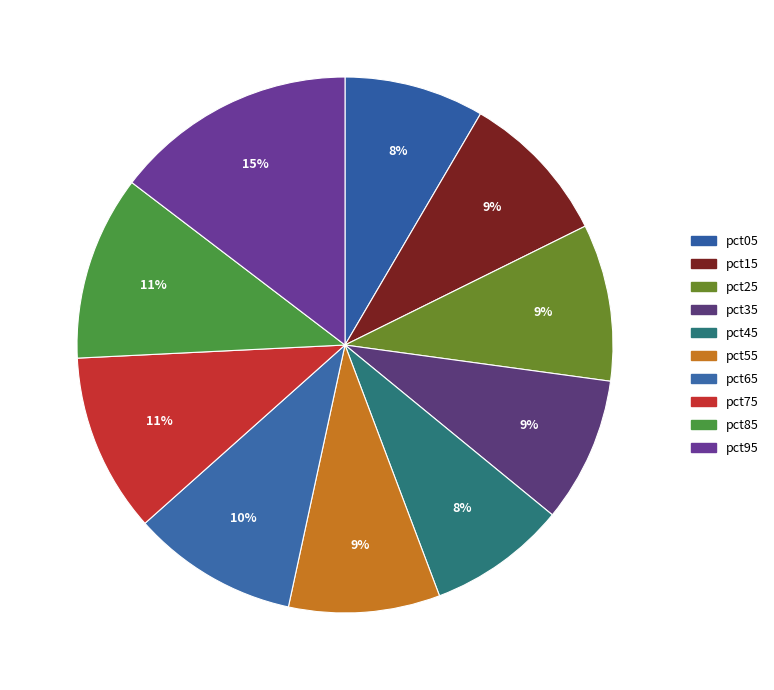

Which category has the biggest portion of the pie?

pct95